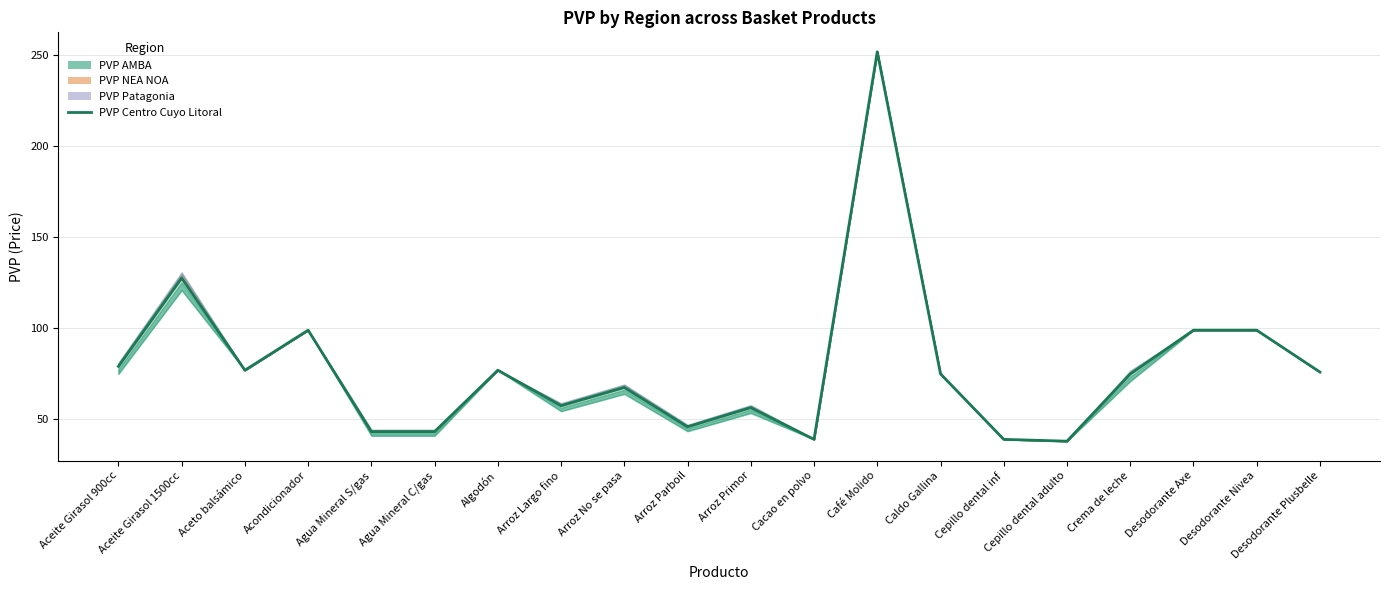

Reading left to right, list all the values displayed in this chart.

79.1	127.7	77.0	99.0	43.3	43.3	77.0	57.5	67.5	45.9	56.4	39.0	252.0	75.0	39.0	38.0	74.9	99.0	99.0	76.0